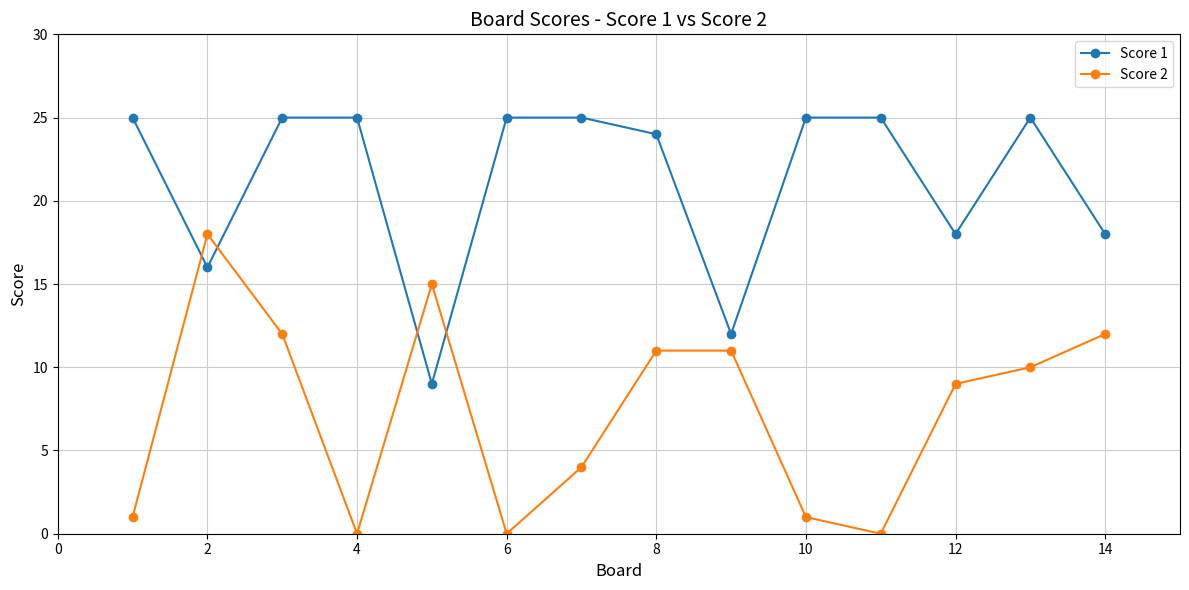

What is the sum of all Score 2 values?

104